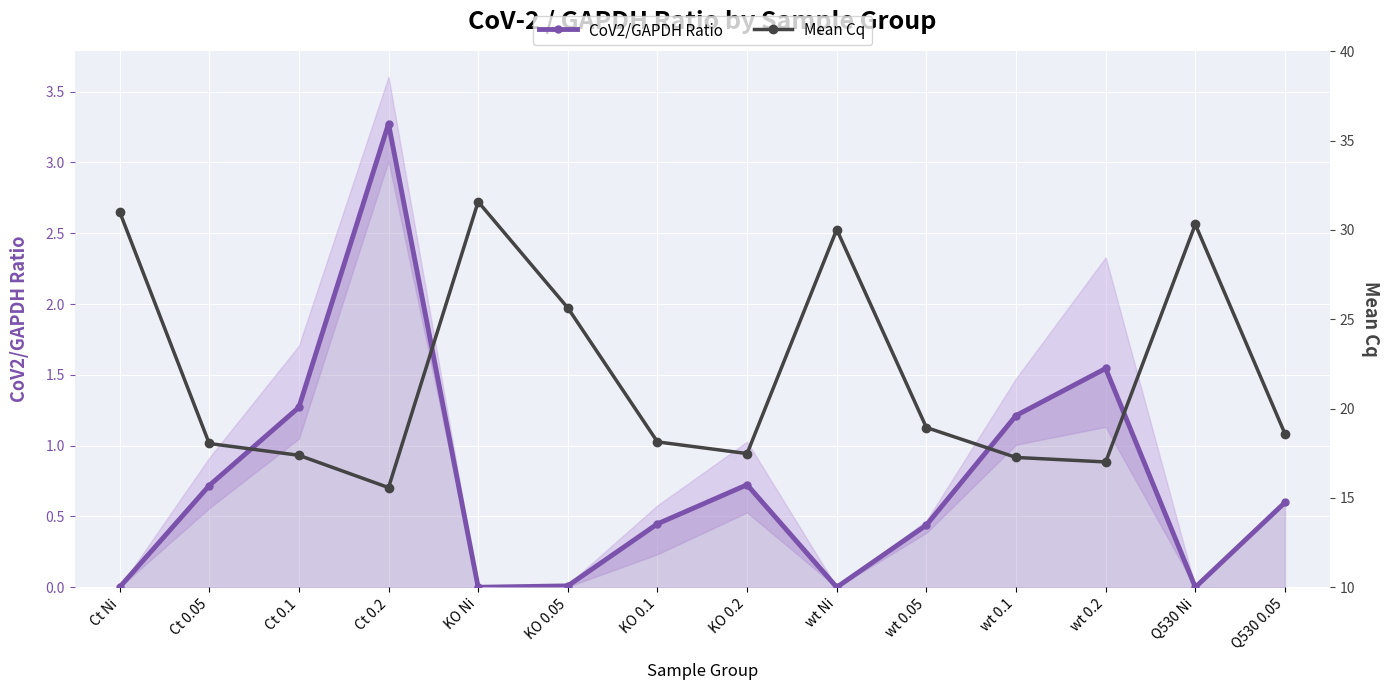

What is the sum of all CoV2/GAPDH Ratio values?

10.2